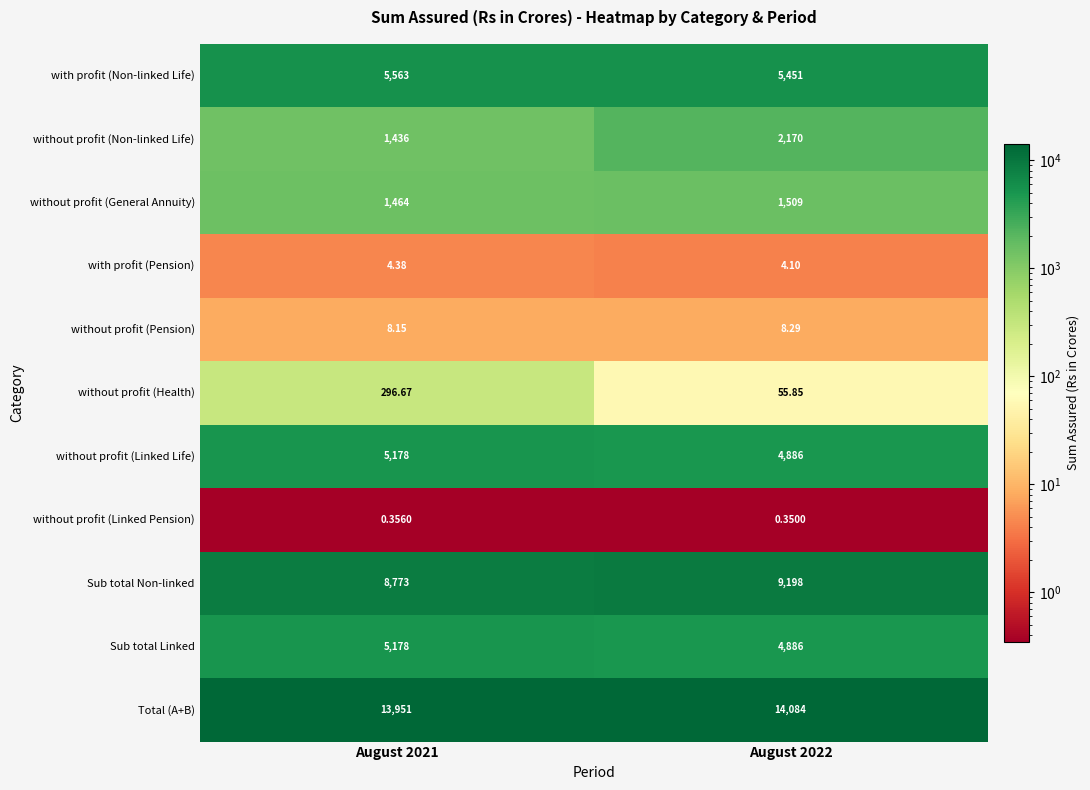

Is the value of with profit (Non-linked Life) at August 2022 greater than the value of without profit (Pension) at August 2021?

Yes